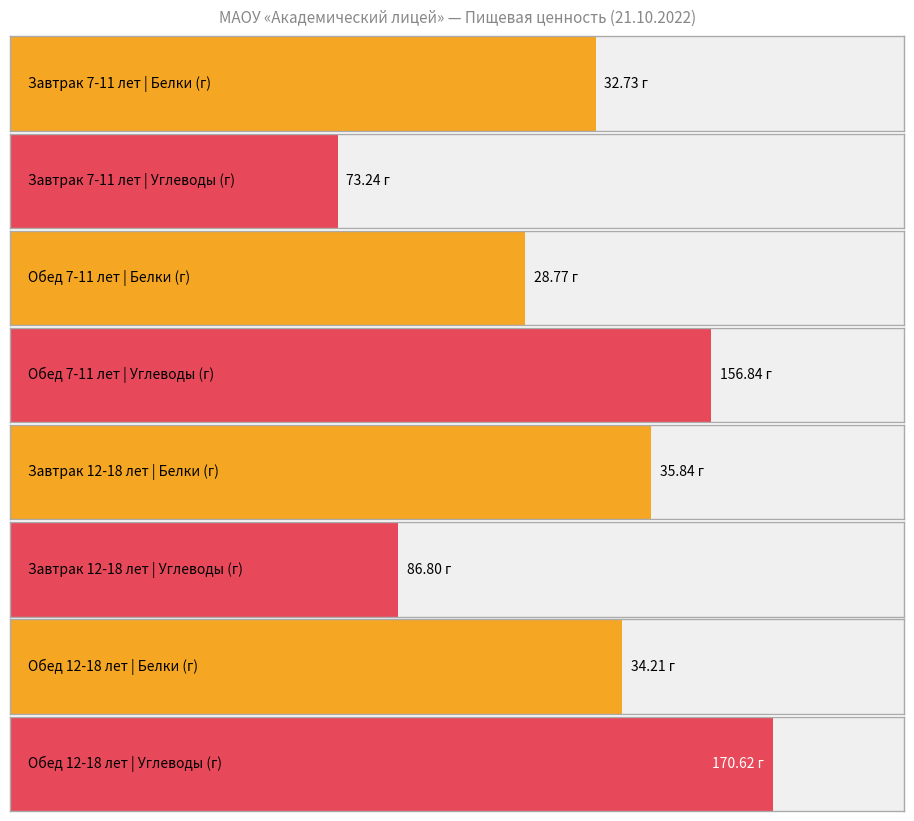

True or false: Калорийность has a value of 1574.6 at Обед 12-18 лет.

False